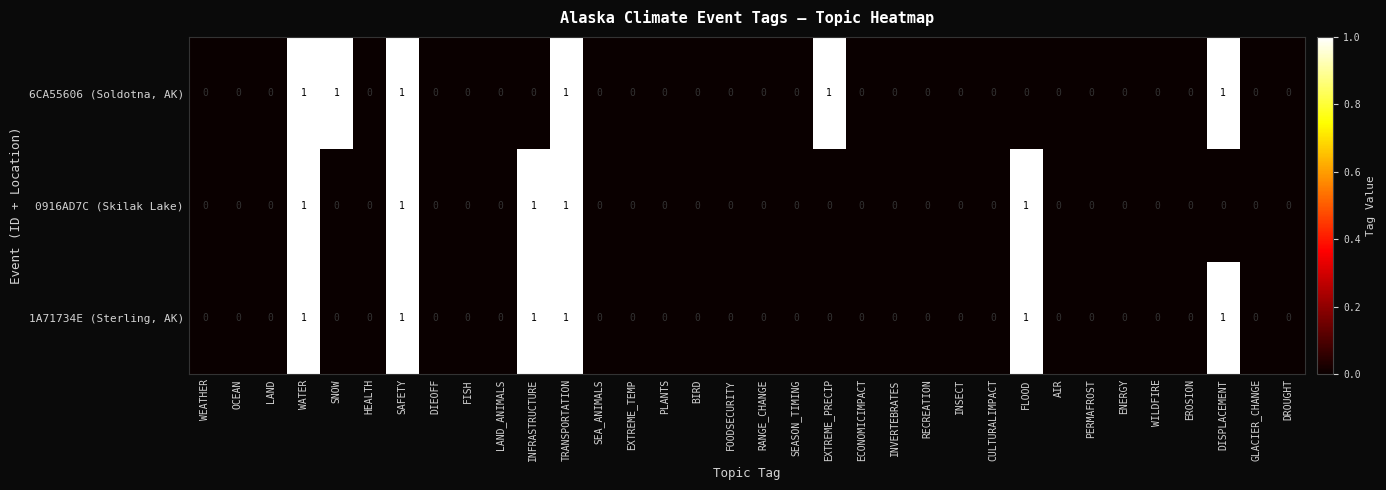

The value of 6CA55606 (Soldotna, AK) at SNOW is 2. True or false?

False